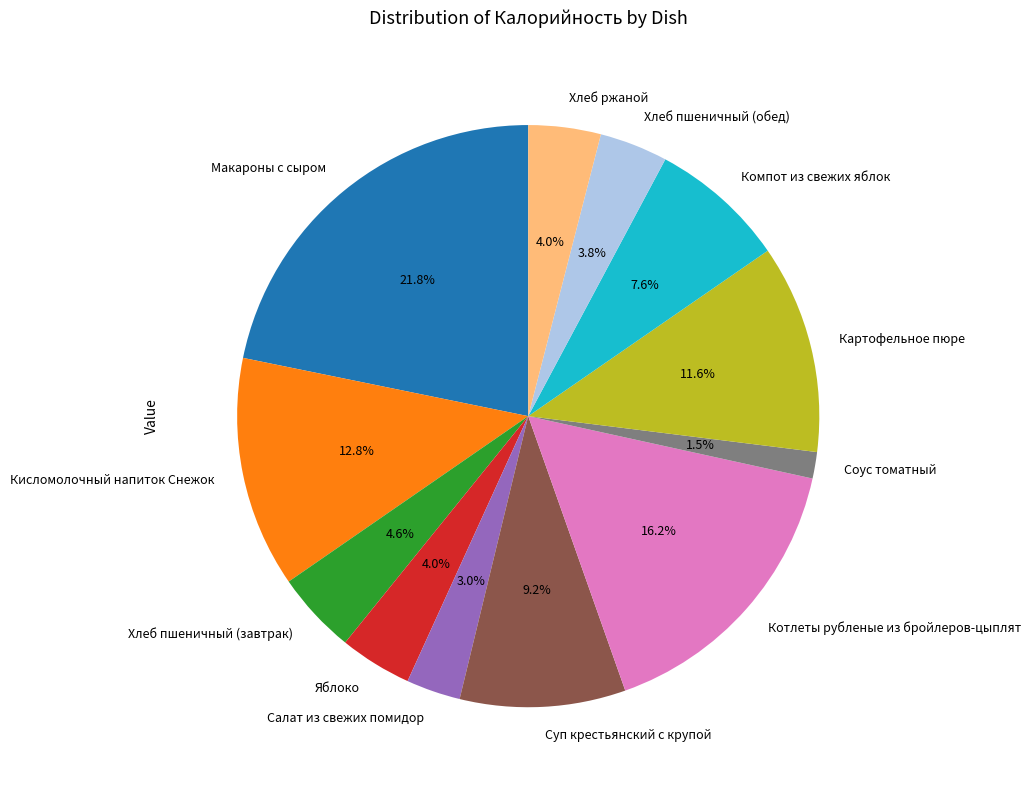

Count the number of slices in the pie.

12